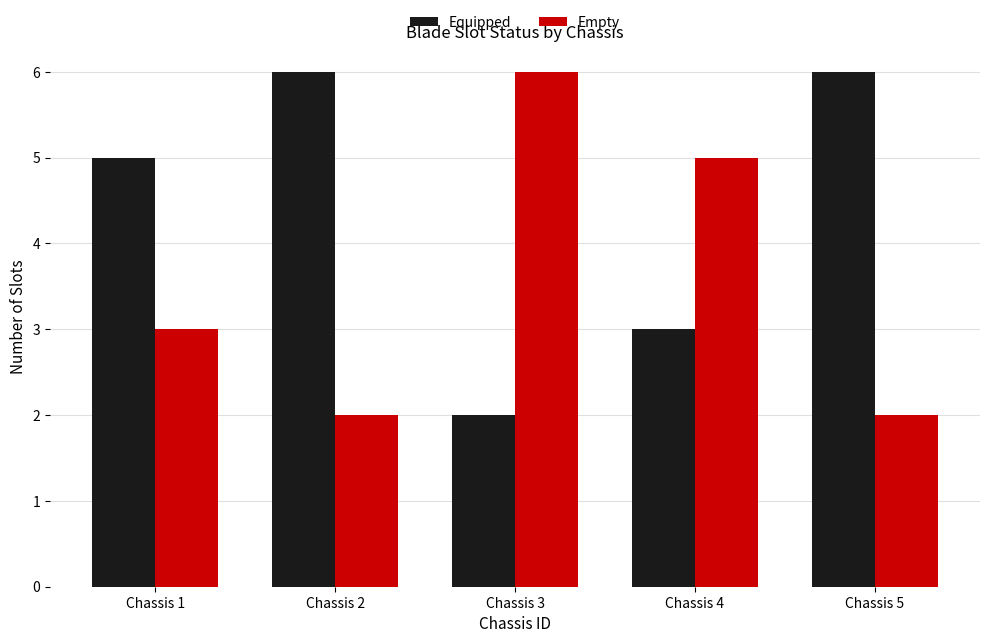

What is the spread (max minus min) of values at Chassis 1?

2